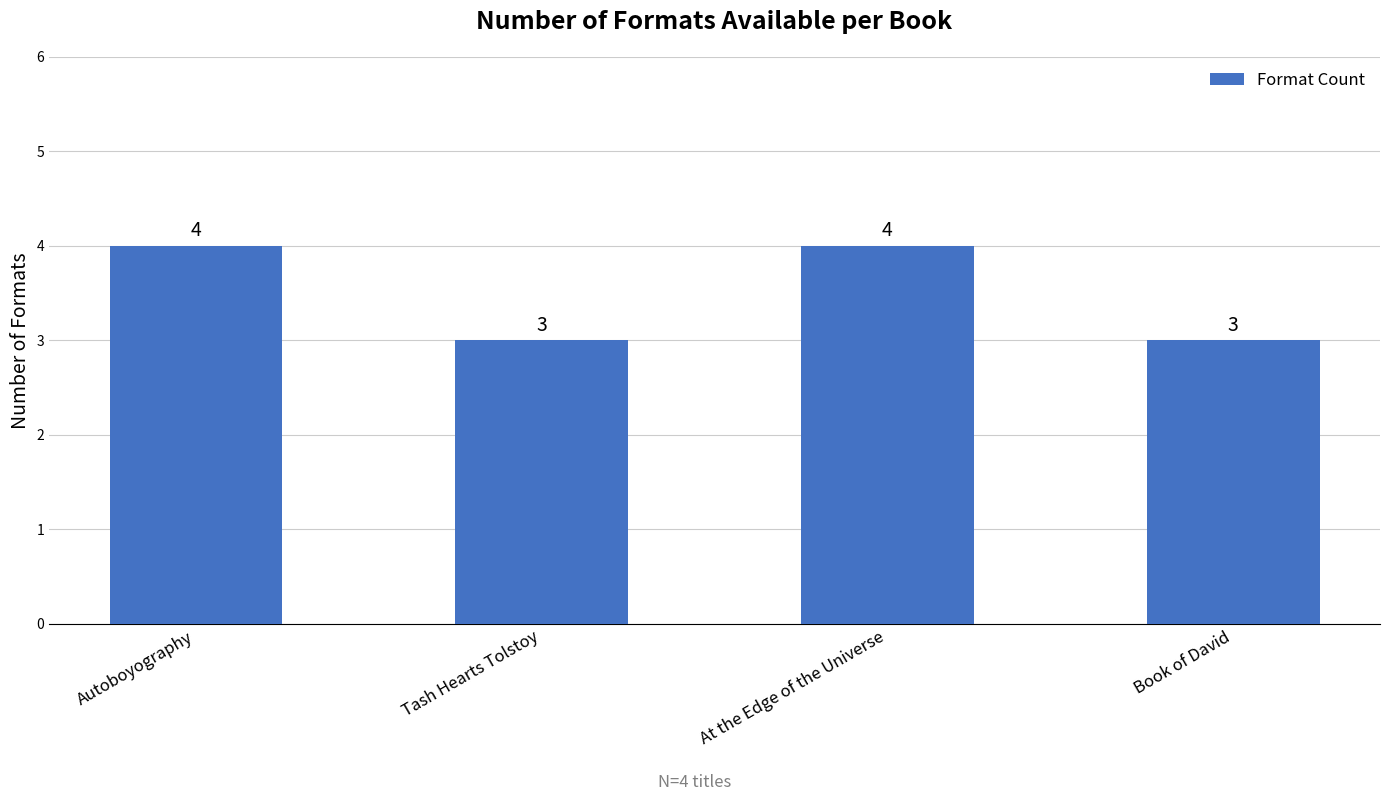

Reading left to right, extract all data points from this chart.

4	3	4	3